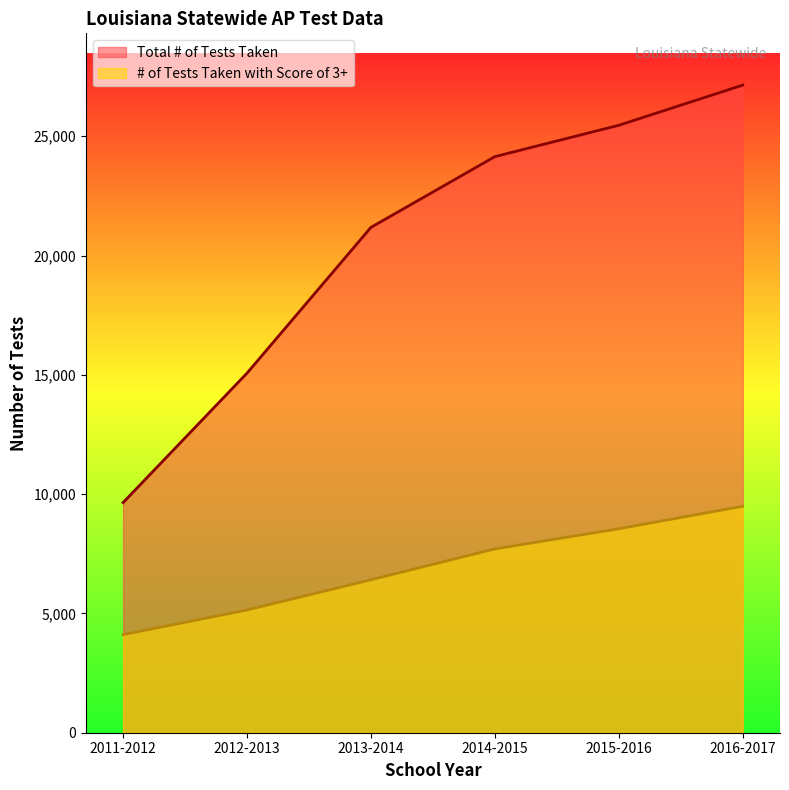

Where is Total # of Tests Taken nearest to the value 18392?

2013-2014